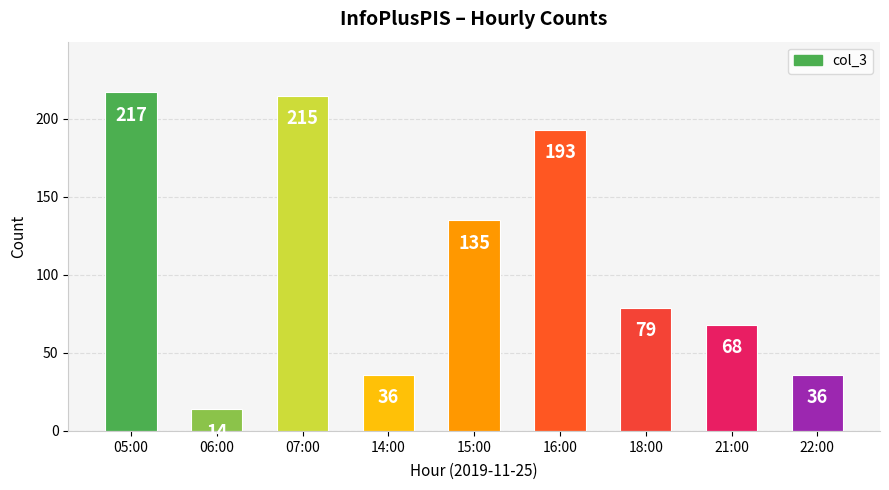

Reading right to left, transcribe all the data shown in this chart.

22:00=36	21:00=68	18:00=79	16:00=193	15:00=135	14:00=36	07:00=215	06:00=14	05:00=217